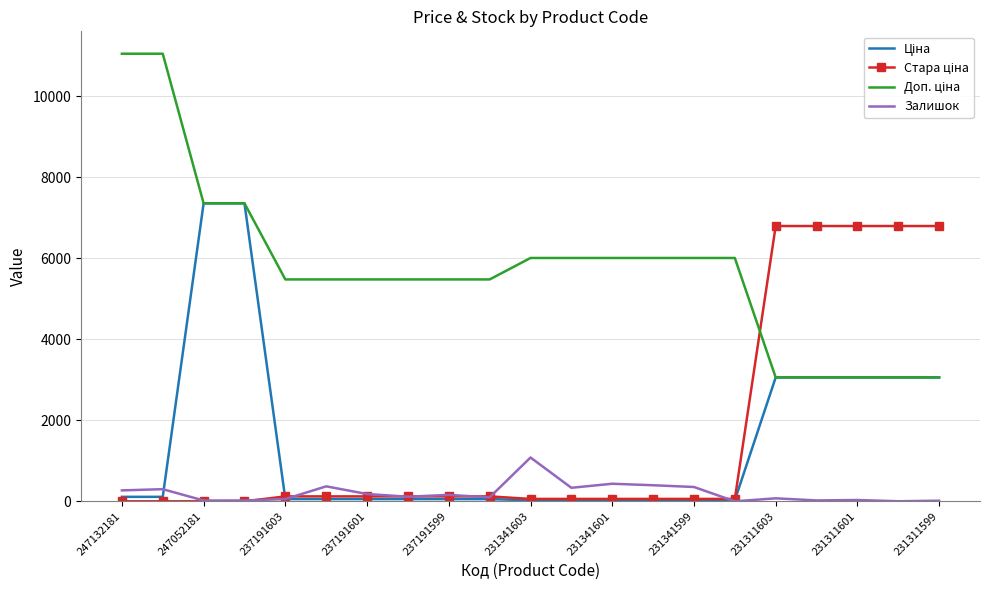

Rank the series by their maximum value, from highest to lowest.

Доп. ціна, Ціна, Стара ціна, Залишок